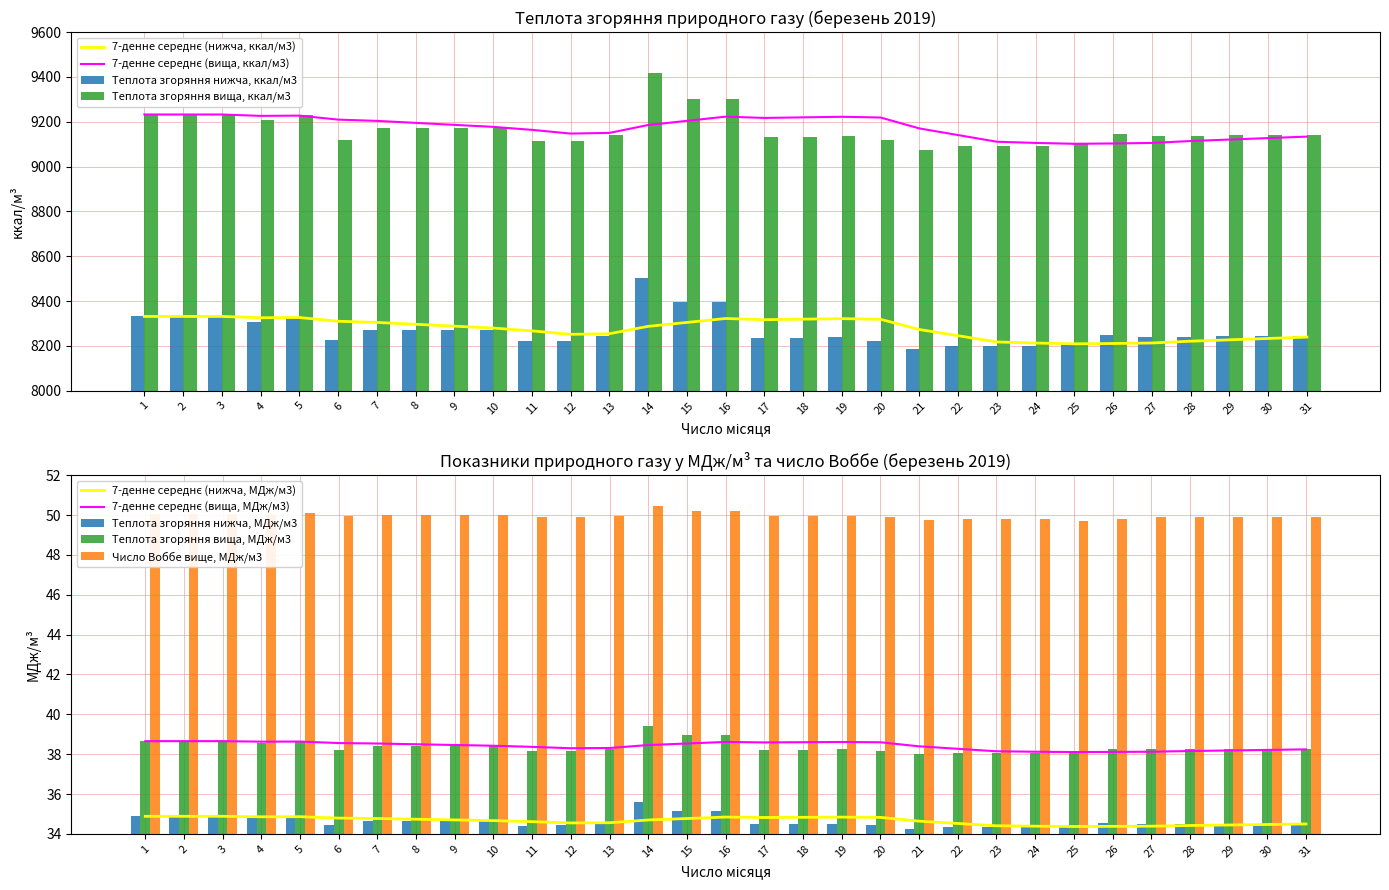

Which category has the highest value across all series?

14